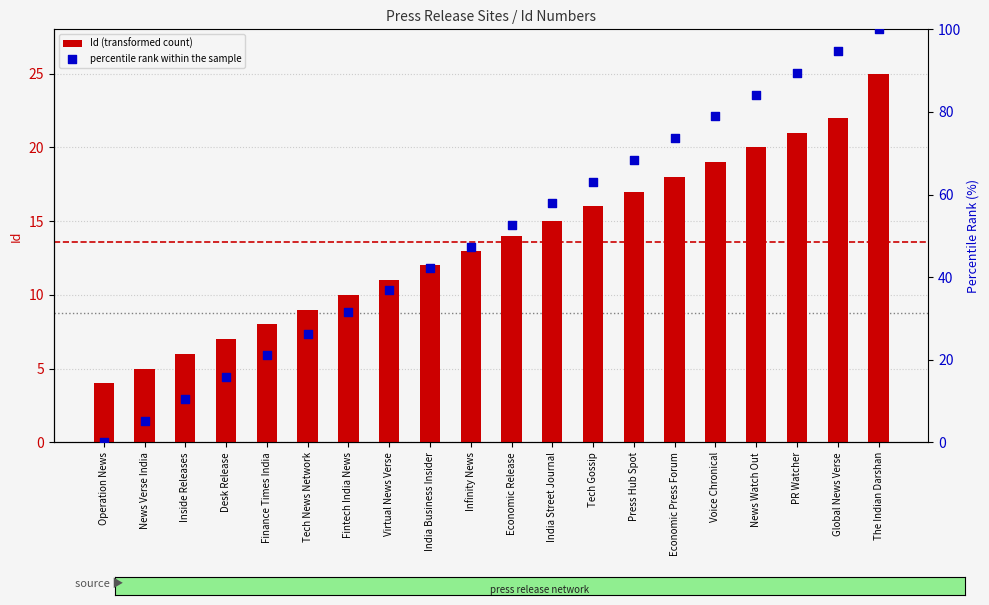

Is the value of Id (transformed count) at Fintech India News greater than the value of percentile rank within the sample at Infinity News?

No